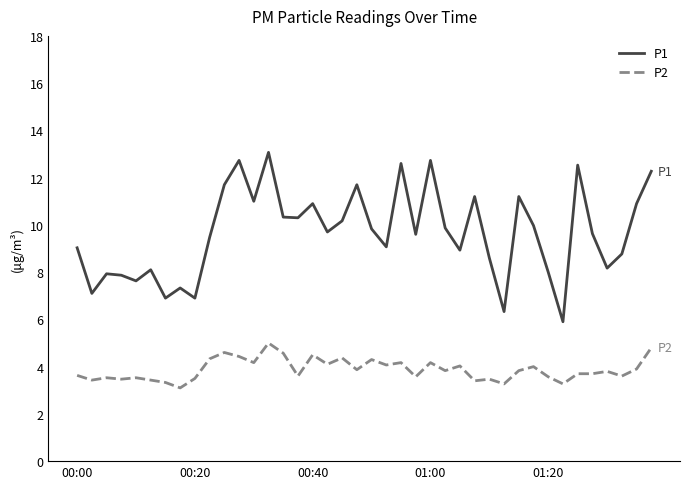

How many lines are shown in the chart?

2